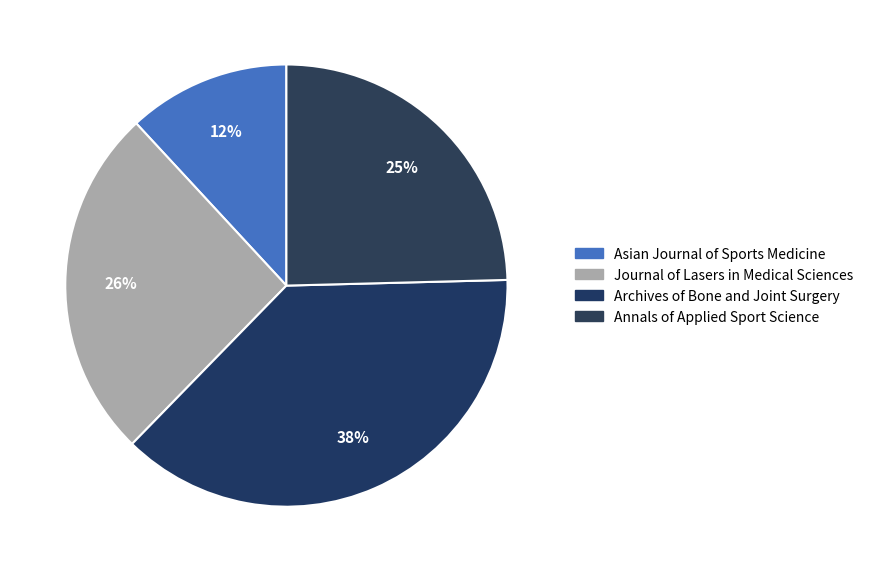

To the nearest percent, what is the difference between the largest and smallest slice percentages?

26%